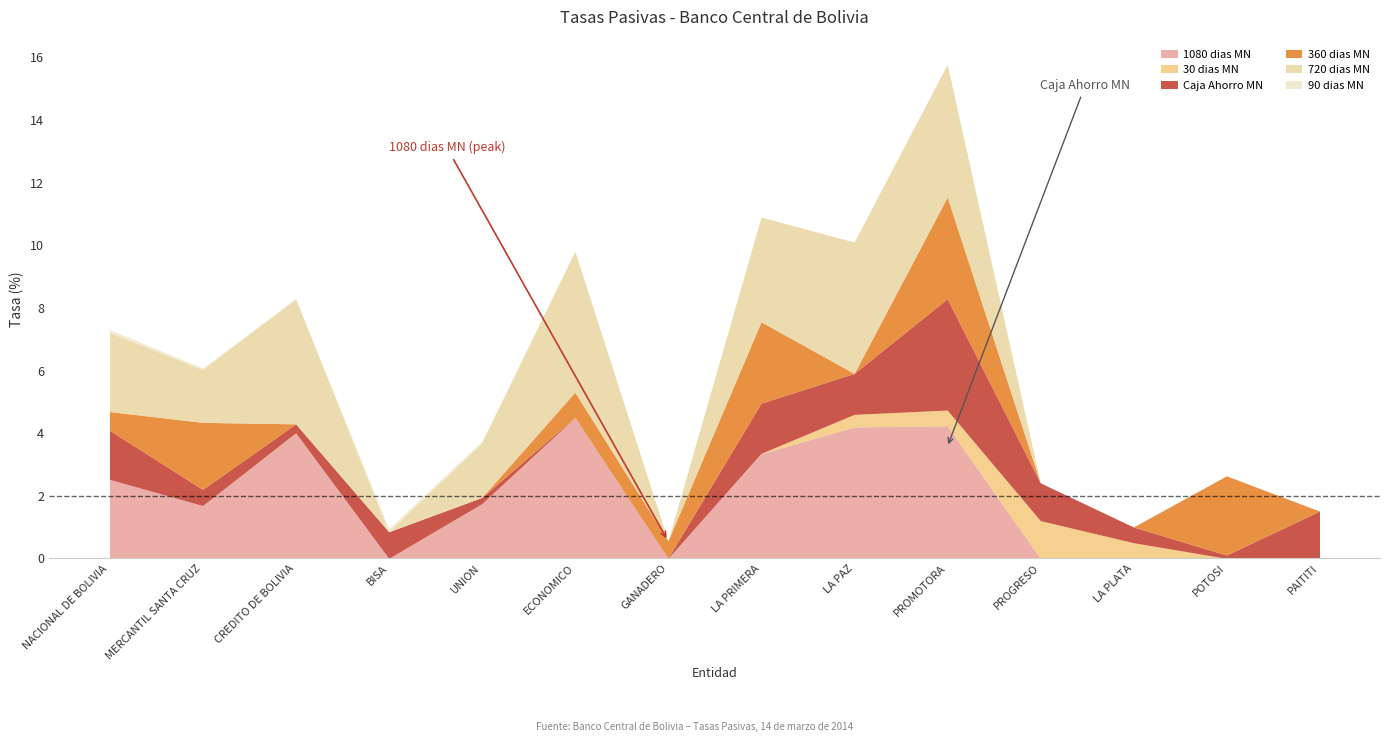

What is the value of the 1080 dias MN point at the 1st from the left?

2.5